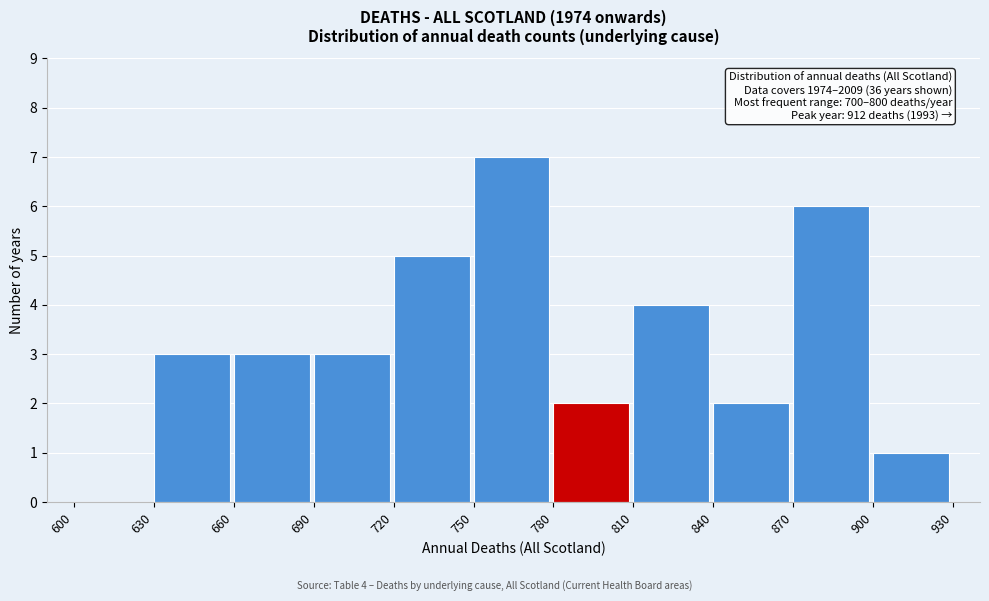

Which range on the x-axis has the tallest bar?

750 to 780